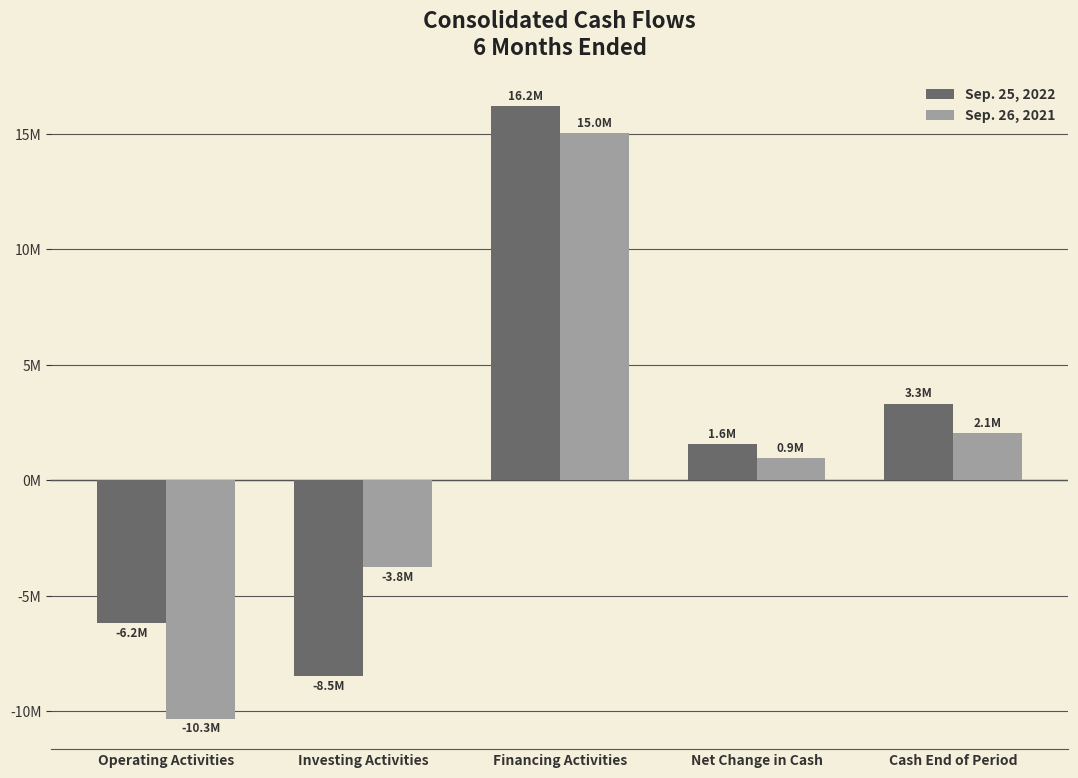

Does the chart contain stacked bars?

No